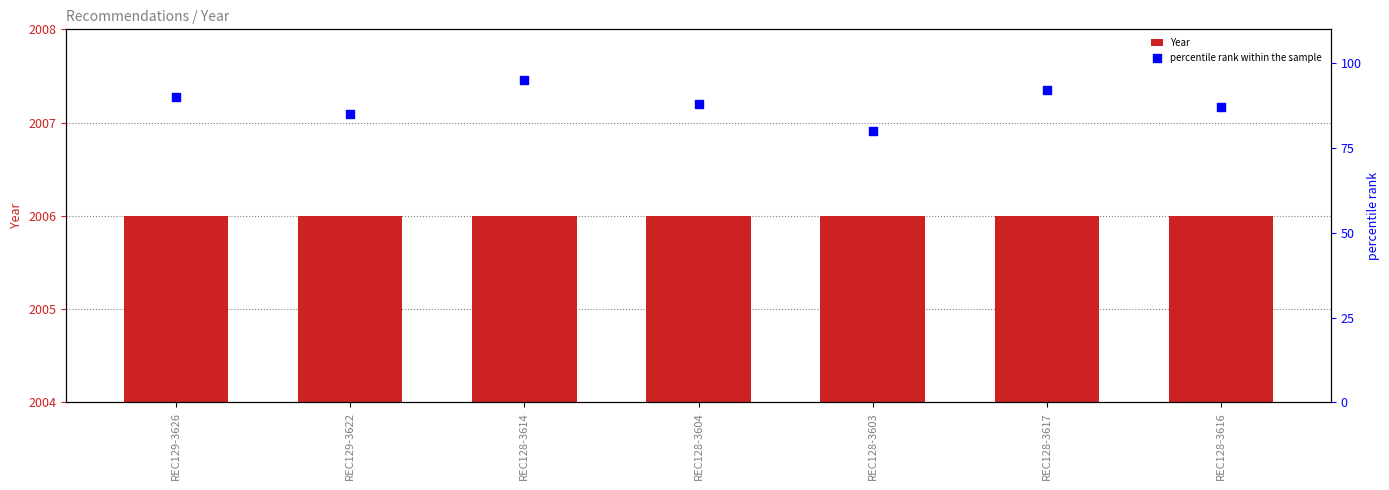

Which series reaches the minimum Y coordinate?

percentile rank within the sample